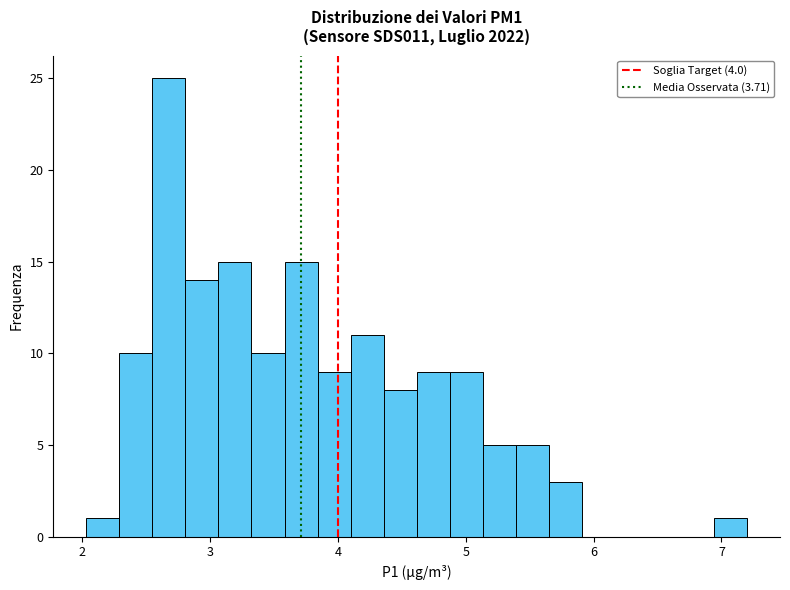

Read against the x-axis, roughly where is the centre of the tallest bar?

2.7